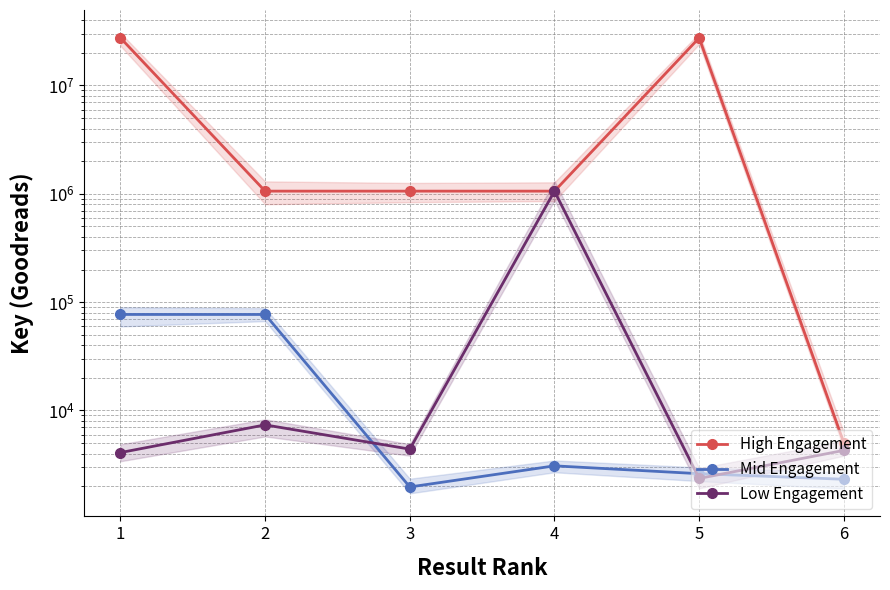

What are all the series names shown in the legend?

High Engagement, Mid Engagement, Low Engagement